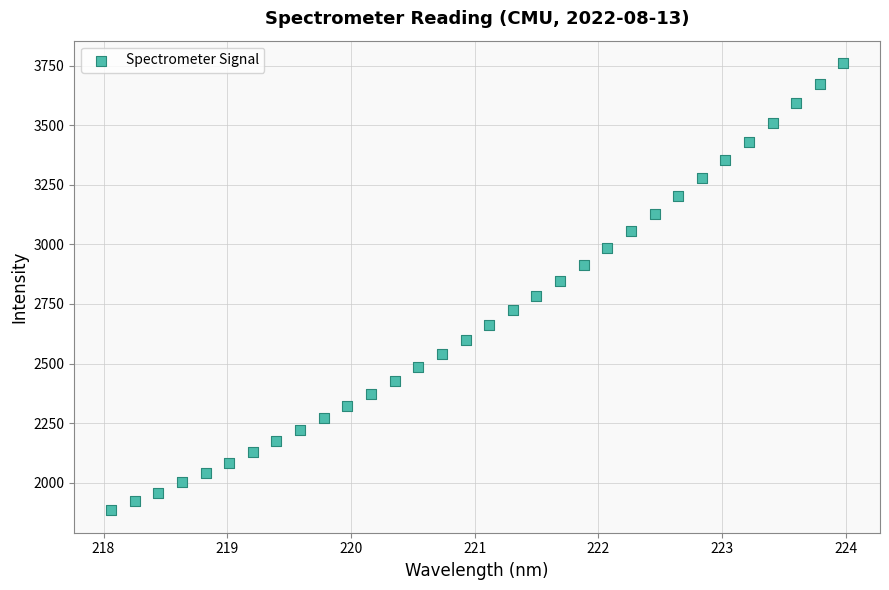

What is the range of Y values (max minus min)?

1876.2